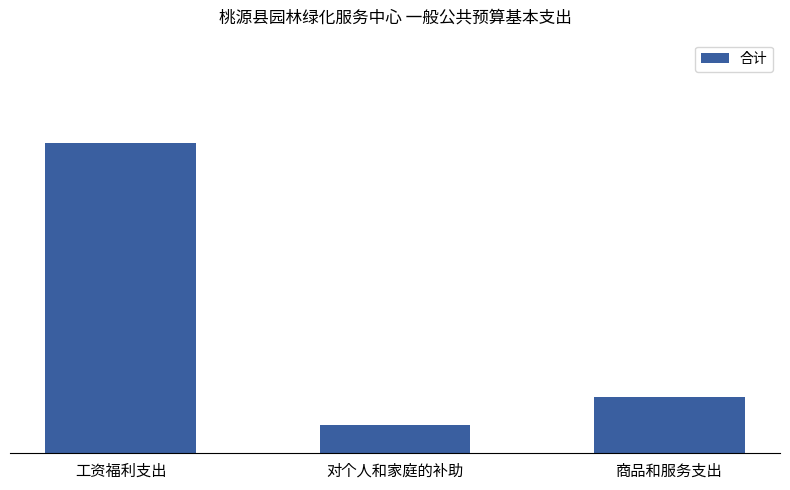

The value at 对个人和家庭的补助 is 21.0. True or false?

False